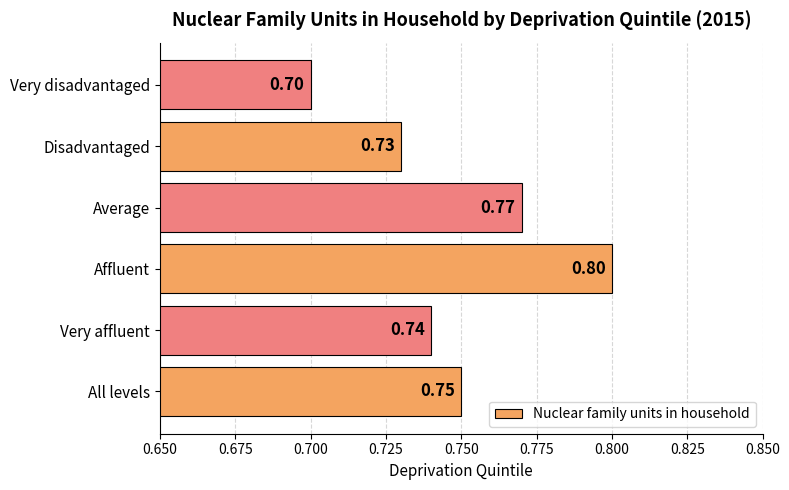

Rank the categories by value from lowest to highest.

Very disadvantaged, Disadvantaged, Very affluent, All levels, Average, Affluent